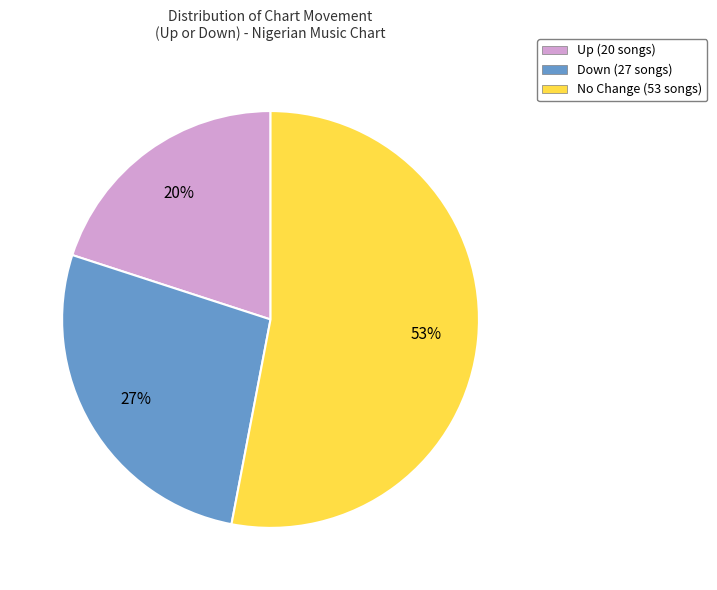

To the nearest percent, what is the difference between the largest and smallest slice percentages?

33%